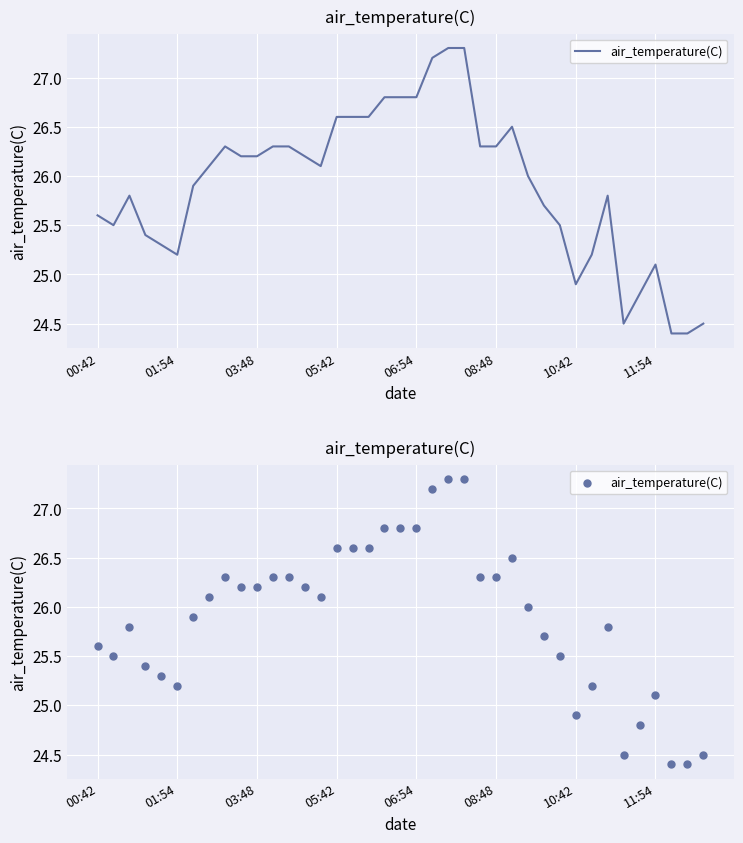

What is the change in value from 12 to 37?

-1.9